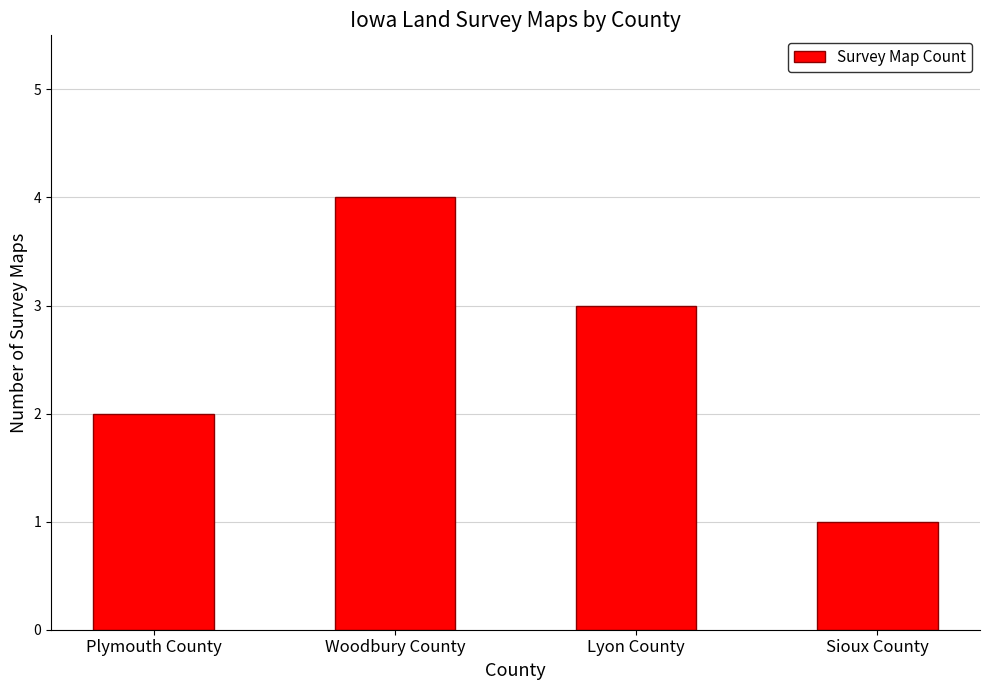

How many values are below 3?

2